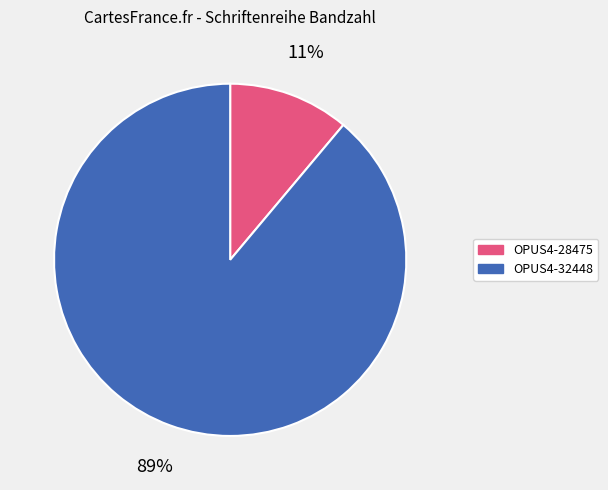

Which has a higher value, OPUS4-28475 or OPUS4-32448?

OPUS4-32448